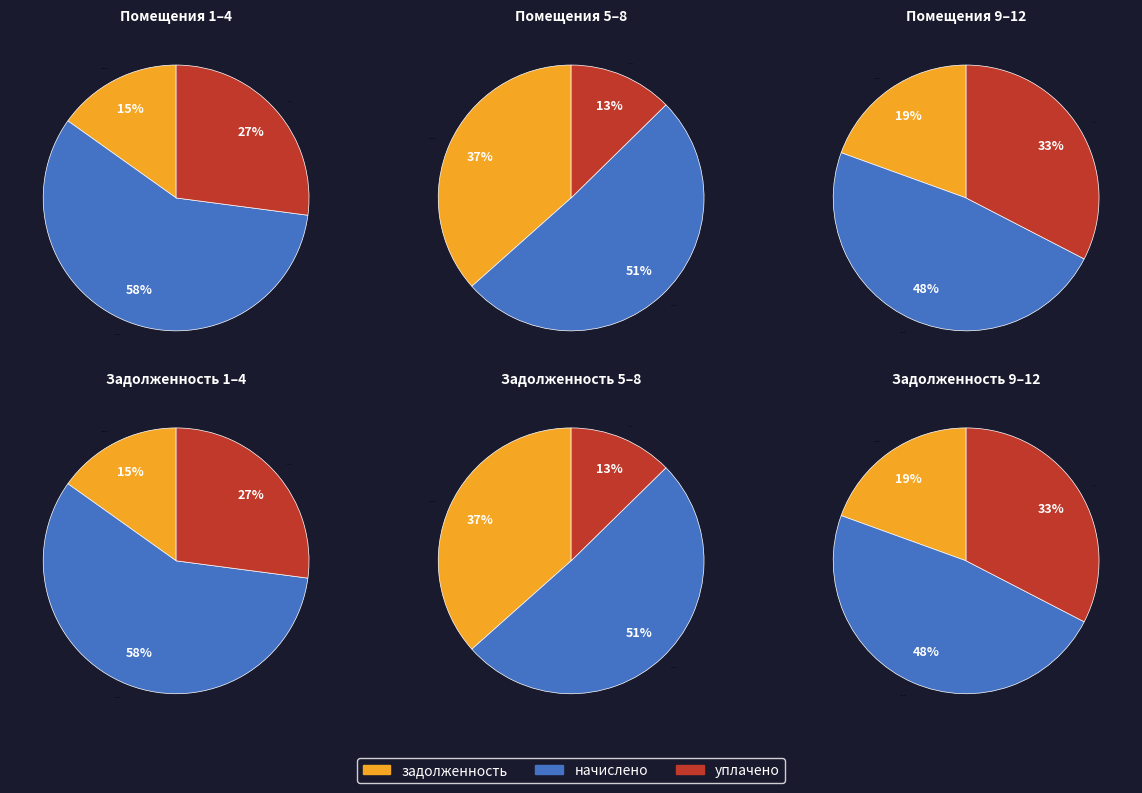

Which series changed the most between 4 and 9?

начислено